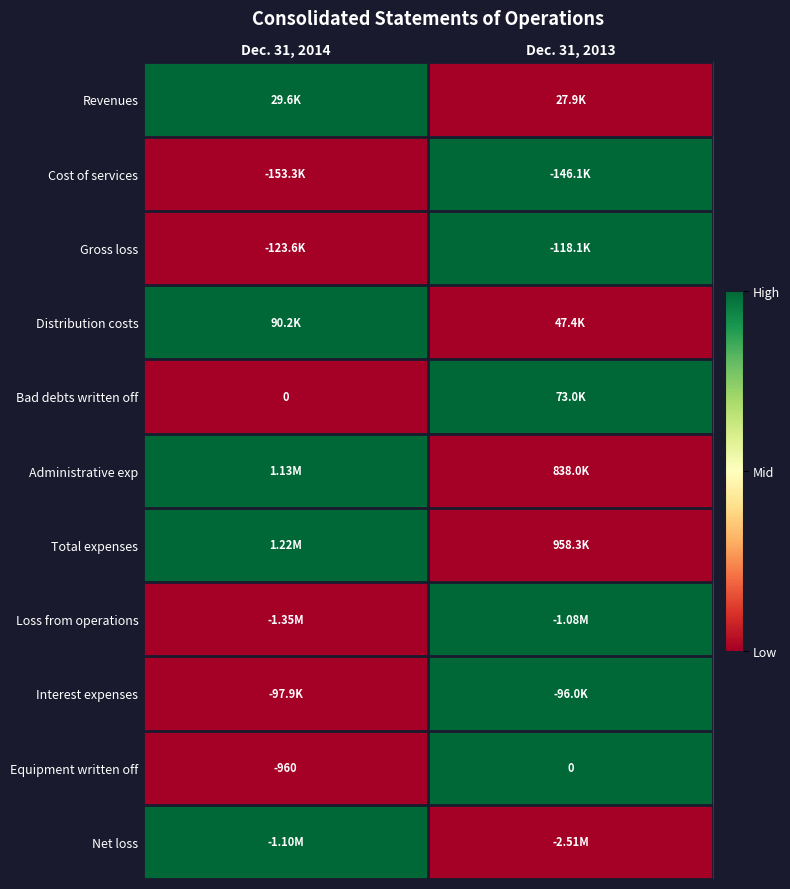

How many distinct data groups are displayed?

11